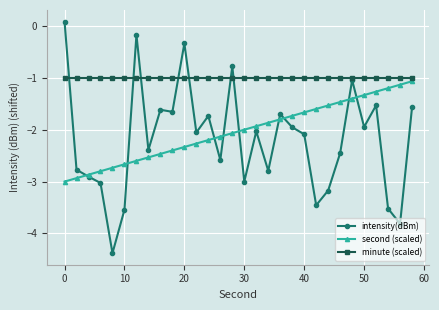

True or false: intensity(dBm) has more than 2 points higher than both neighbors.

True